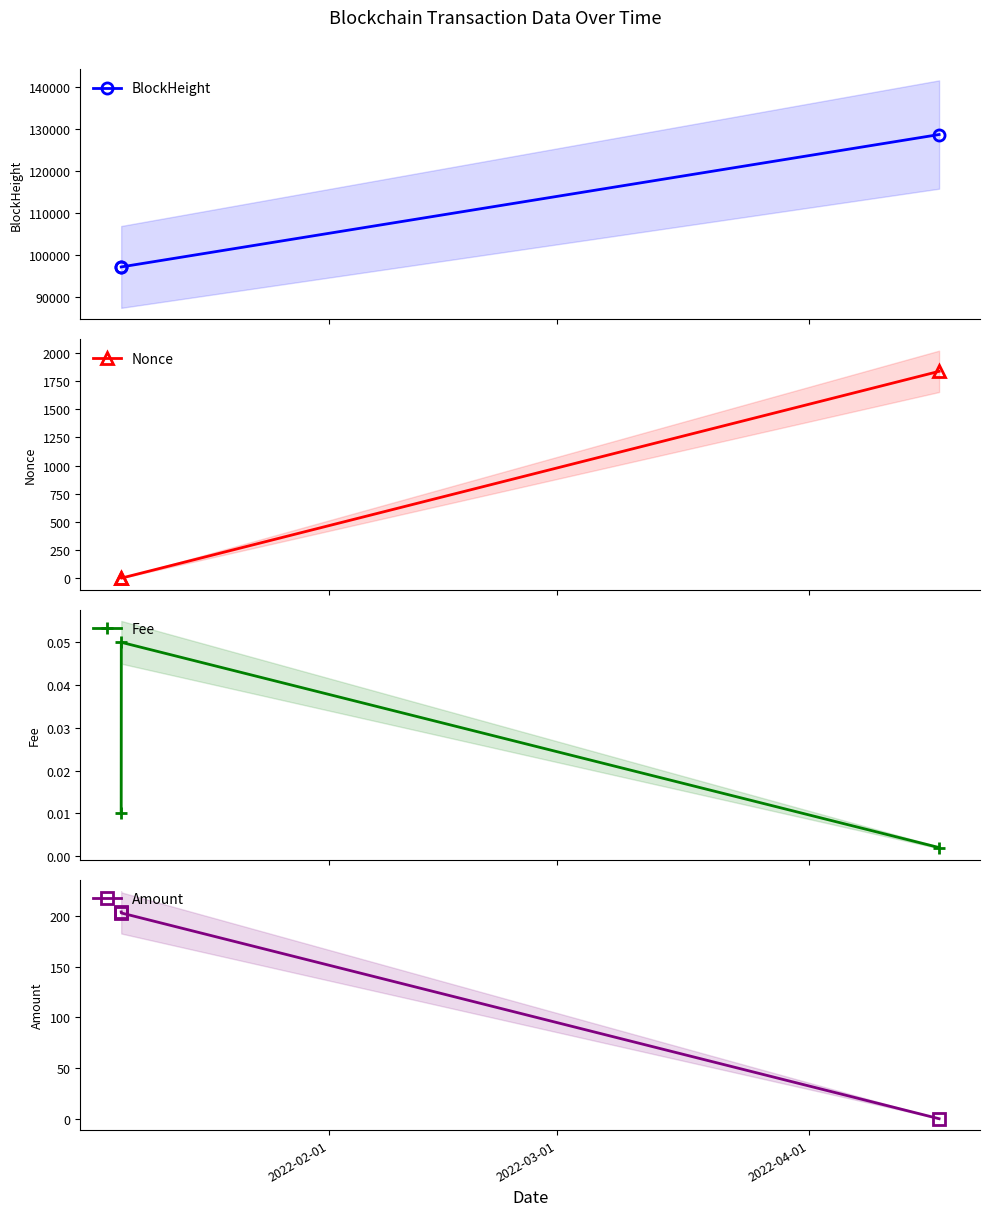

What is the average value of the BlockHeight series?

107729